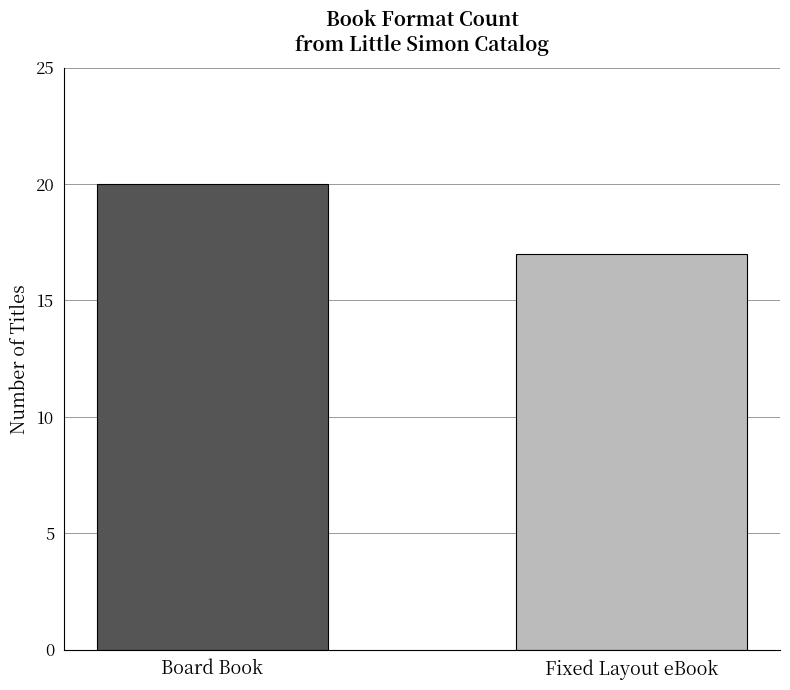

What is the smallest value displayed?

17